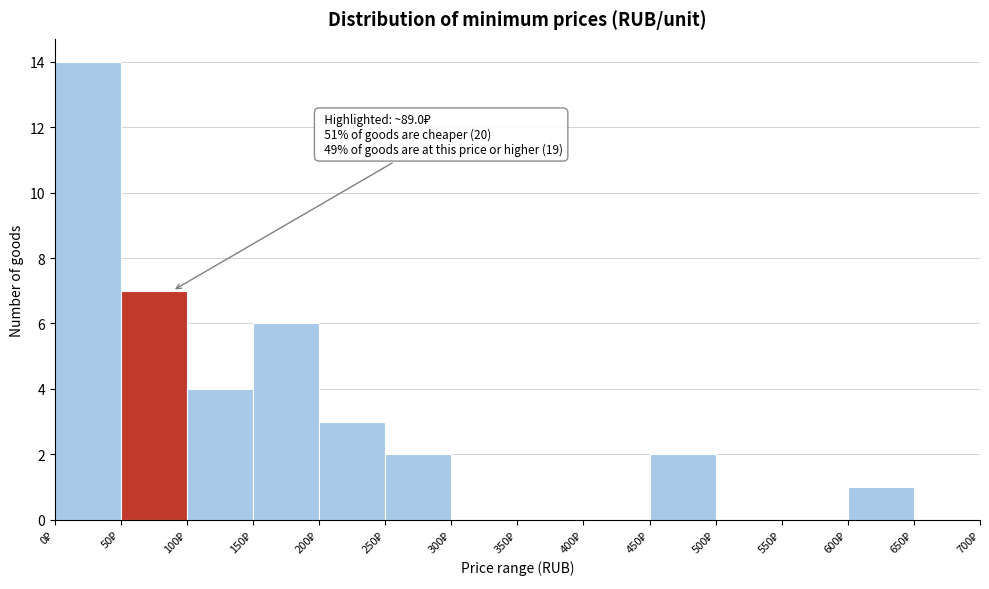

Which range on the x-axis has the tallest bar?

0 to 50